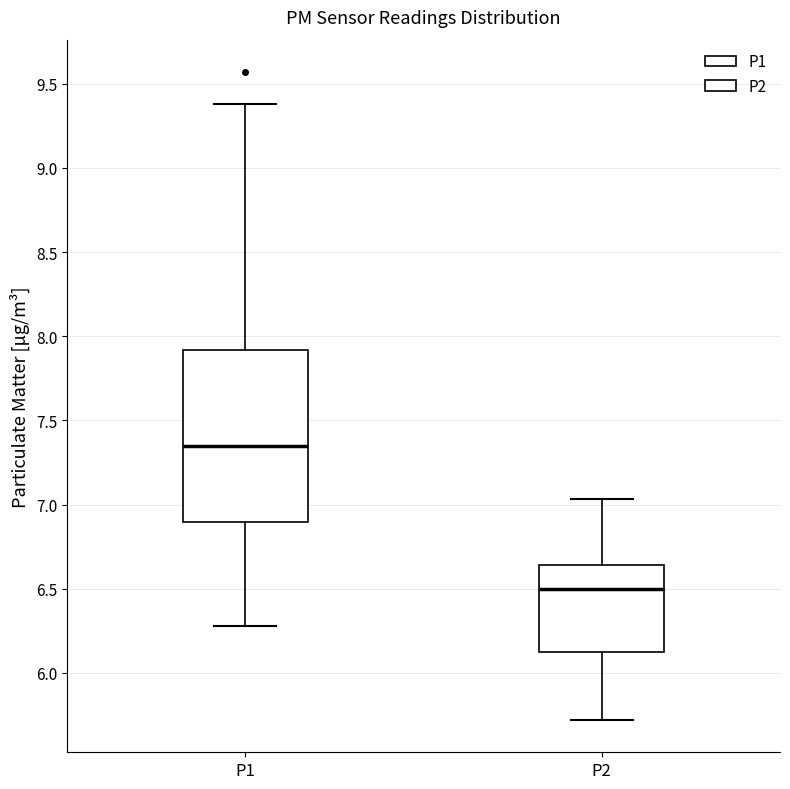

Reading left to right, transcribe this box plot: for each box, give where its median line is, the range the box spans, and where its two whiskers end, as read against the y-axis. The values are not printed on the chart, so give them approximately, as read against the axis.

P1: median 7.35, box 6.90 to 7.90, whiskers 6.30 to 9.40
P2: median 6.50, box 6.10 to 6.65, whiskers 5.70 to 7.05